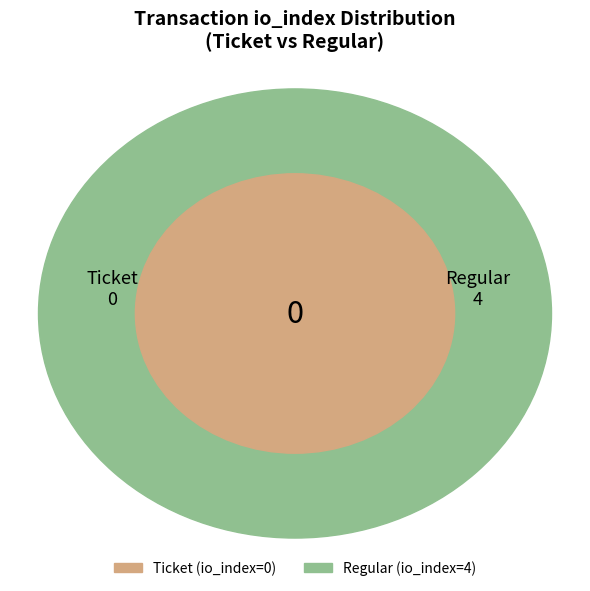

True or false: Regular accounts for 93% of the total.

False